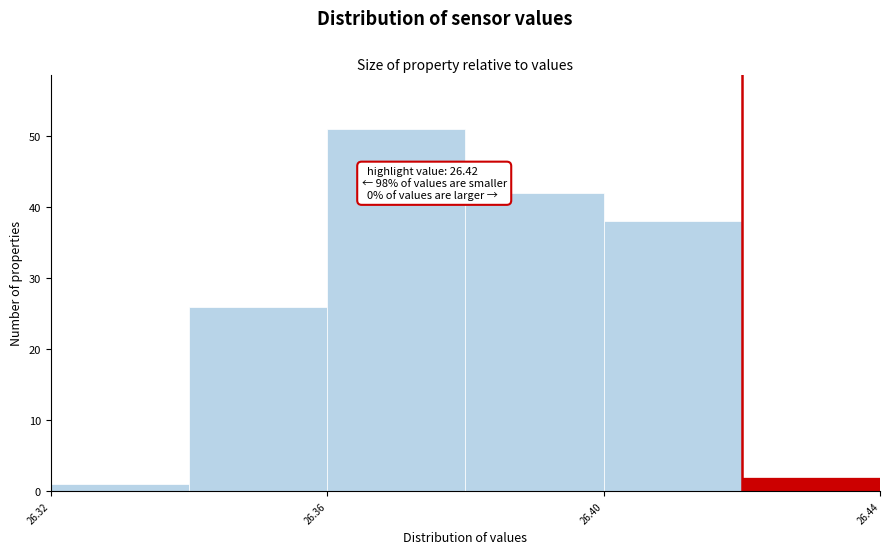

Over which range of the x-axis is the bar tallest?

26.36 to 26.38